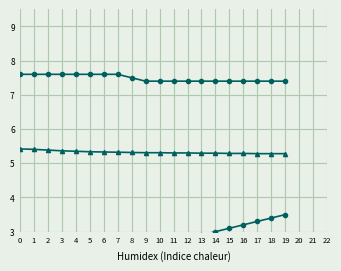

Is it true that Value equals 7.4 at 19?

True